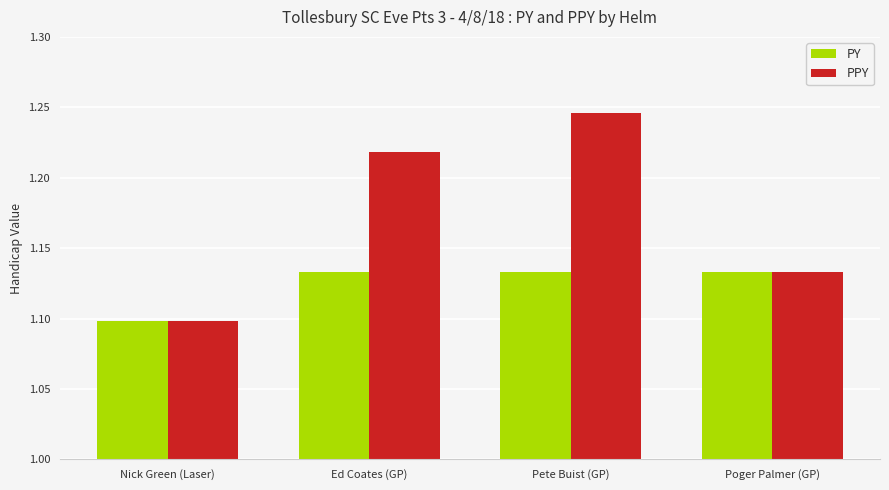

The value of PY at Ed Coates (GP) is 1.1. True or false?

True